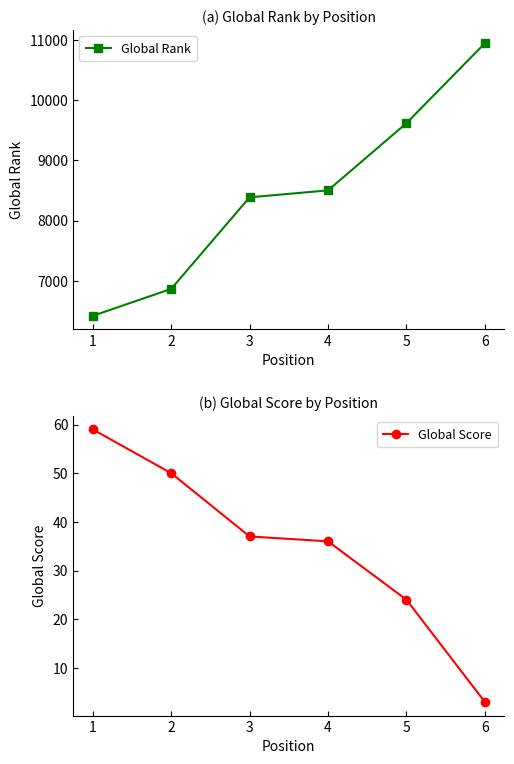

What is the approximate value of Global Score at 4?

36